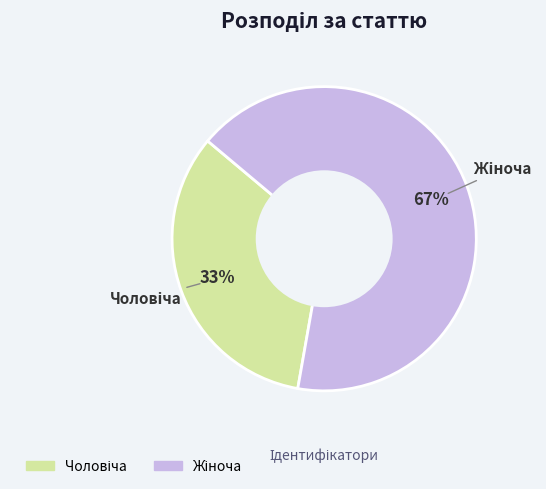

Is there any slice that represents more than half of the pie?

Yes